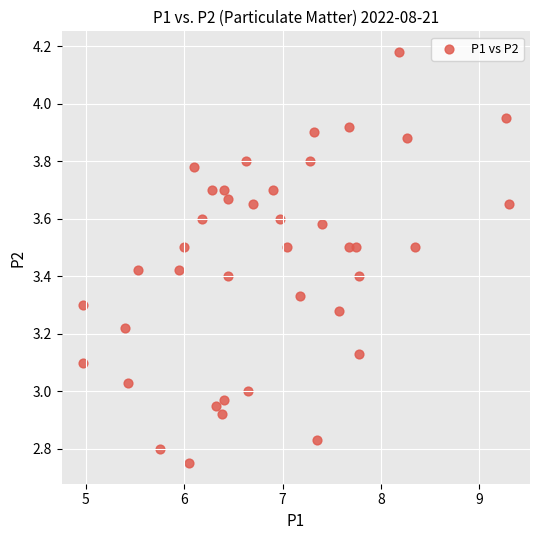

What is the range of Y values (max minus min)?

1.4